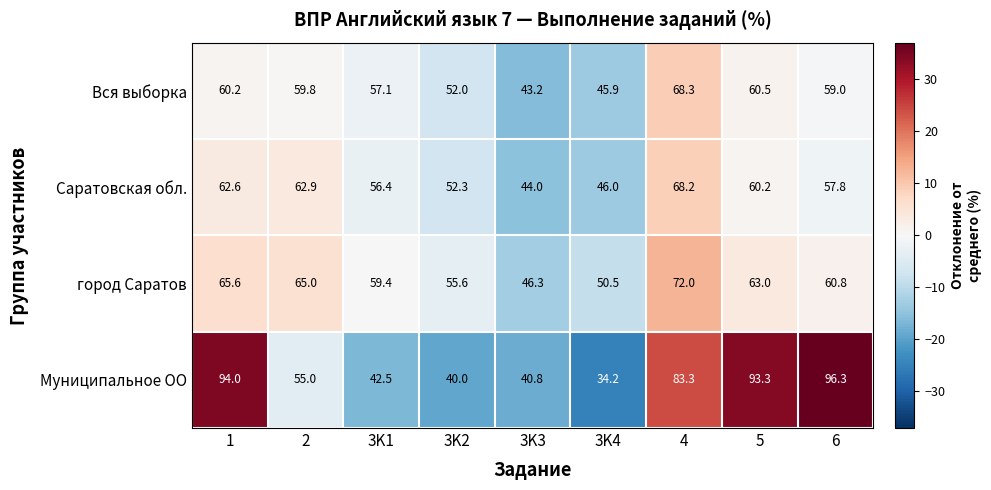

At how many categories does at least one series exceed 35?

9